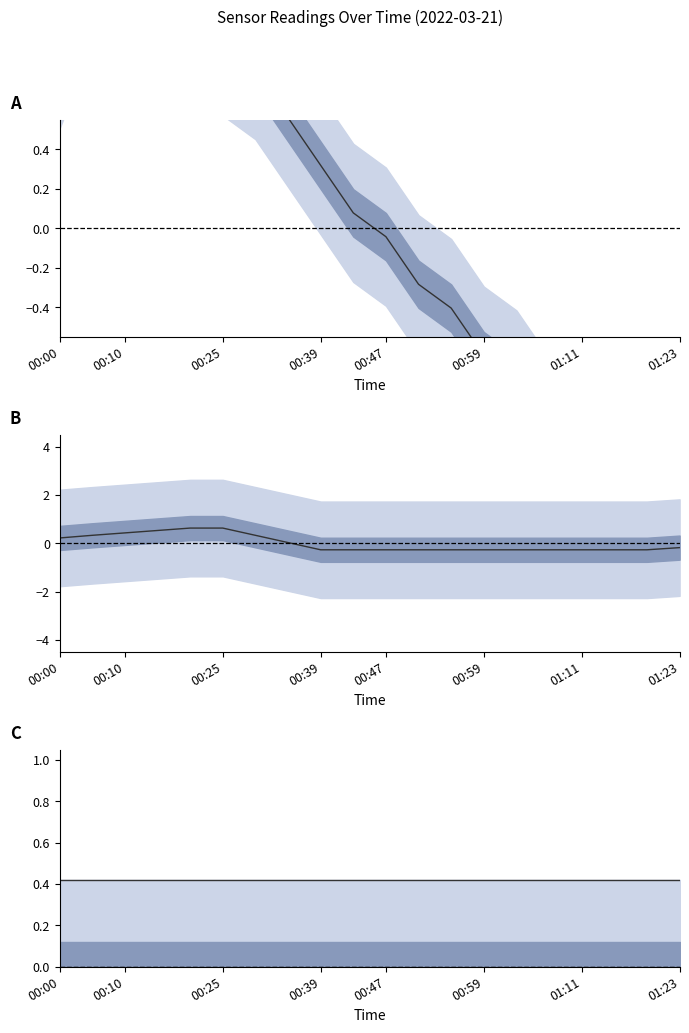

What is the highest value of the BME280_temperature series?

1.3